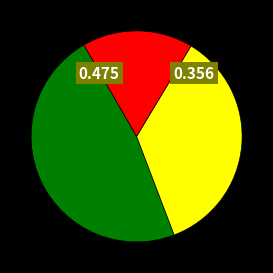

Is there any slice that represents more than half of the pie?

No